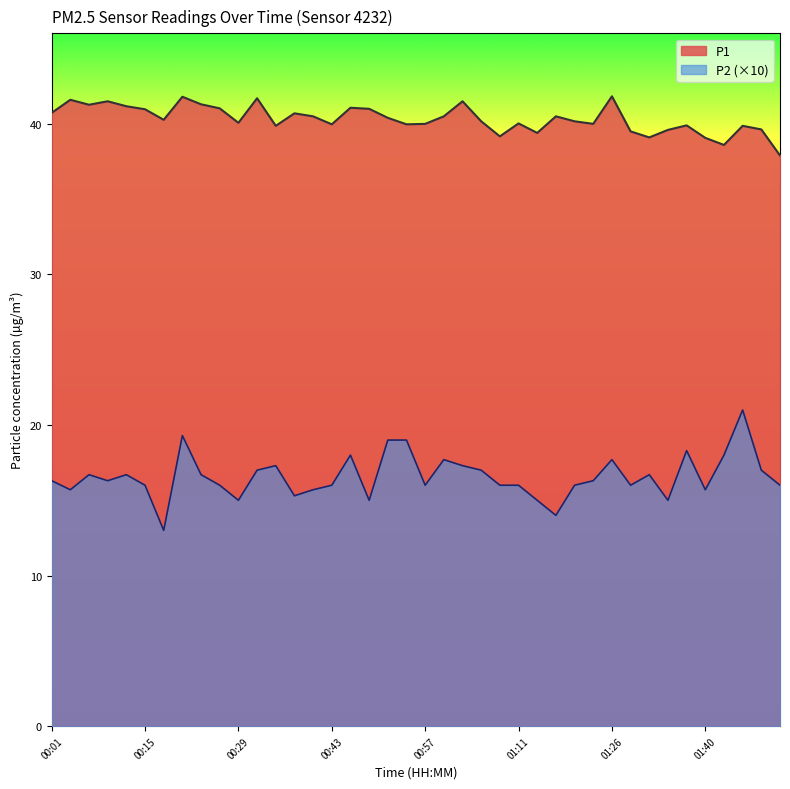

Where is P1 nearest to the value 39?

01:40